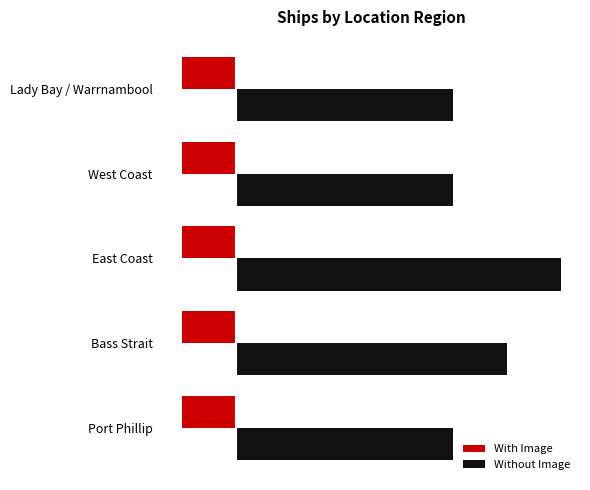

What are all the series names shown in the legend?

With Image, Without Image